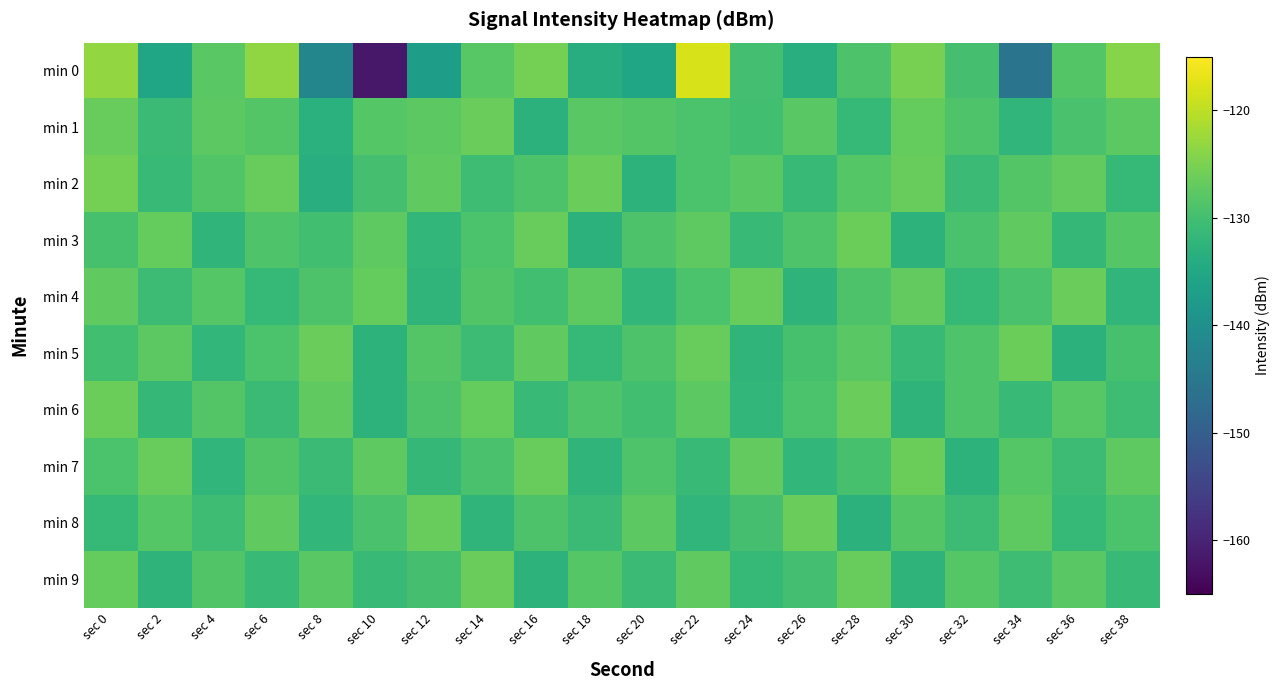

How many series are shown in this chart?

10